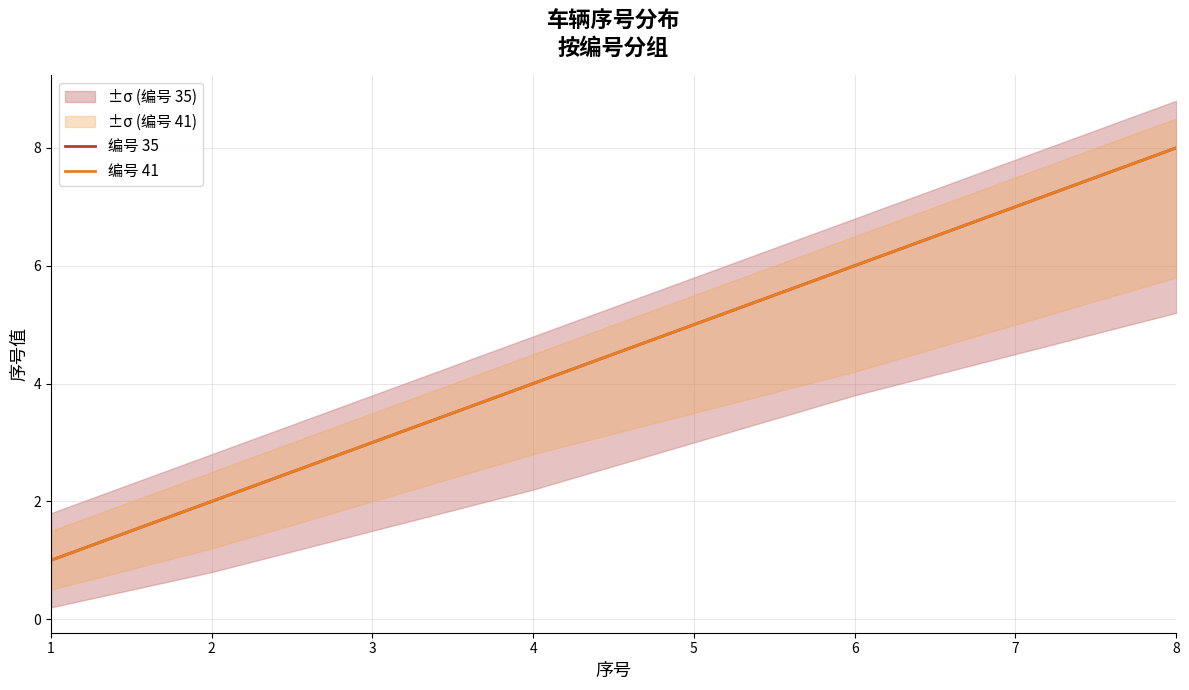

What is the maximum value for 编号 35?

8